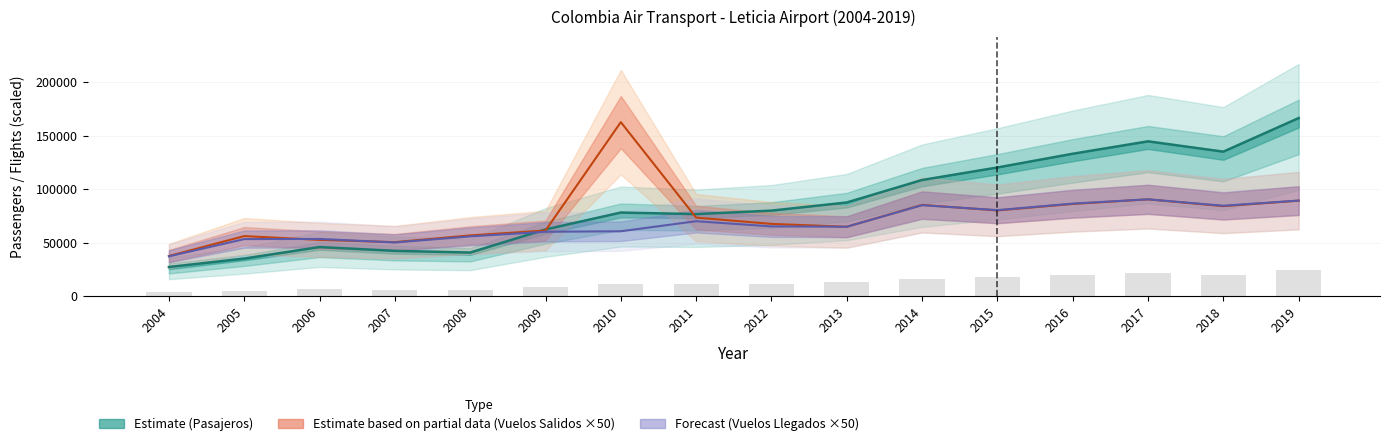

What is the lowest value of the Vuelos Salidos series?

37750.0